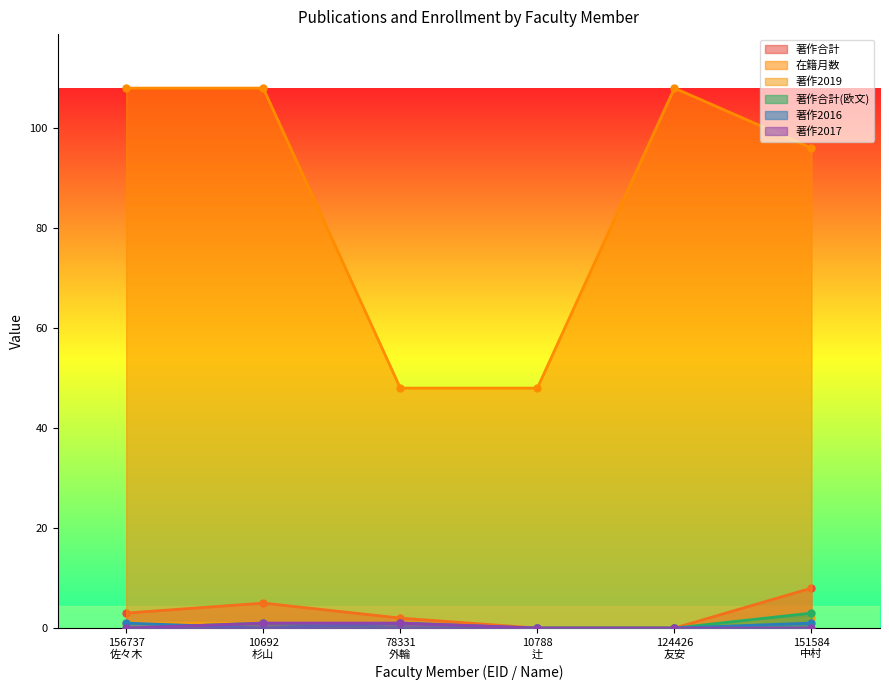

Which series has the largest total across all categories?

在籍月数